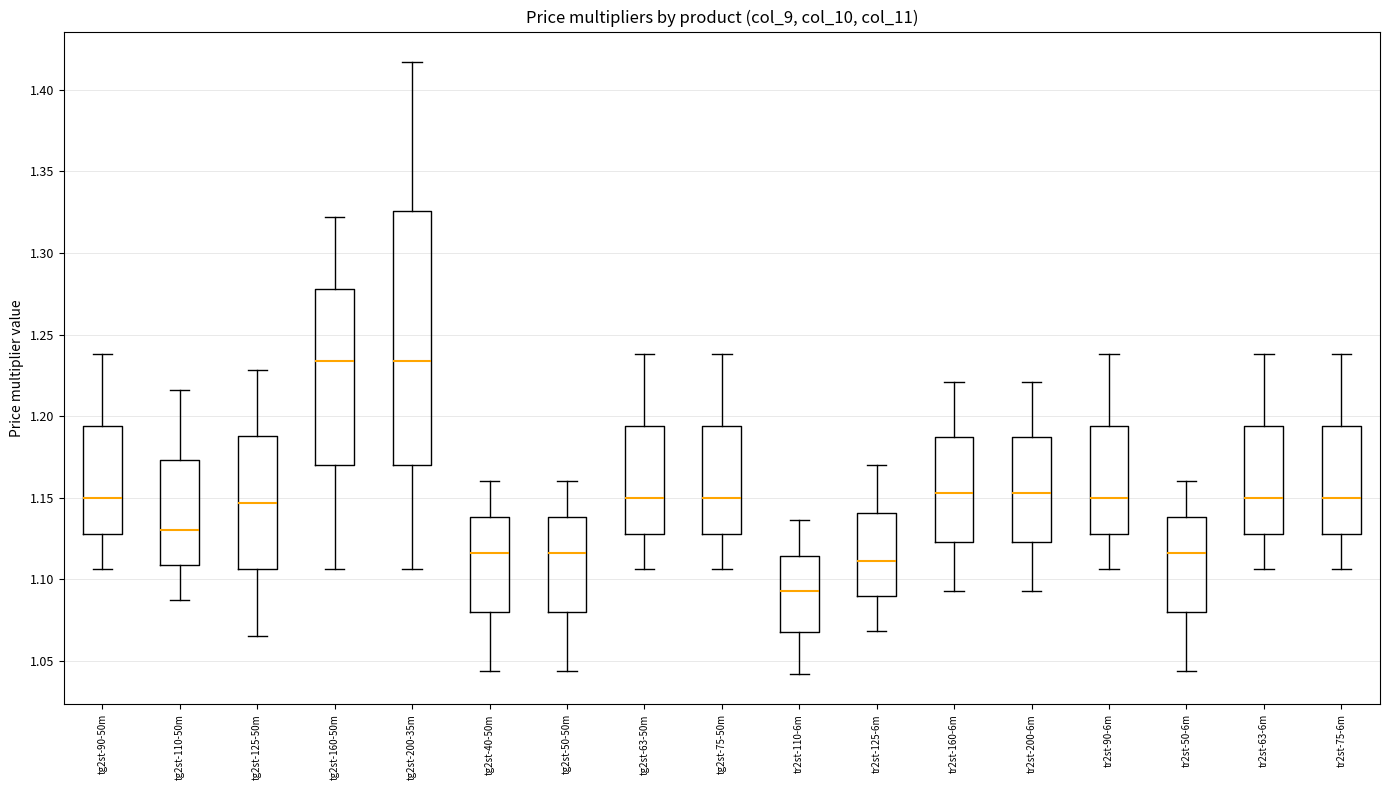

Reading left to right, transcribe this box plot: for each box, give where its median line is, the range the box spans, and where its two whiskers end, as read against the y-axis. The values are not printed on the chart, so give them approximately, as read against the axis.

tg2st-90-50m: median 1.150, box 1.130 to 1.195, whiskers 1.105 to 1.240
tg2st-110-50m: median 1.130, box 1.110 to 1.175, whiskers 1.085 to 1.215
tg2st-125-50m: median 1.145, box 1.105 to 1.190, whiskers 1.065 to 1.230
tg2st-160-50m: median 1.235, box 1.170 to 1.280, whiskers 1.105 to 1.320
tg2st-200-35m: median 1.235, box 1.170 to 1.325, whiskers 1.105 to 1.415
tg2st-40-50m: median 1.115, box 1.080 to 1.140, whiskers 1.045 to 1.160
tg2st-50-50m: median 1.115, box 1.080 to 1.140, whiskers 1.045 to 1.160
tg2st-63-50m: median 1.150, box 1.130 to 1.195, whiskers 1.105 to 1.240
tg2st-75-50m: median 1.150, box 1.130 to 1.195, whiskers 1.105 to 1.240
tr2st-110-6m: median 1.095, box 1.070 to 1.115, whiskers 1.040 to 1.135
tr2st-125-6m: median 1.110, box 1.090 to 1.140, whiskers 1.070 to 1.170
tr2st-160-6m: median 1.155, box 1.125 to 1.185, whiskers 1.095 to 1.220
tr2st-200-6m: median 1.155, box 1.125 to 1.185, whiskers 1.095 to 1.220
tr2st-90-6m: median 1.150, box 1.130 to 1.195, whiskers 1.105 to 1.240
tr2st-50-6m: median 1.115, box 1.080 to 1.140, whiskers 1.045 to 1.160
tr2st-63-6m: median 1.150, box 1.130 to 1.195, whiskers 1.105 to 1.240
tr2st-75-6m: median 1.150, box 1.130 to 1.195, whiskers 1.105 to 1.240